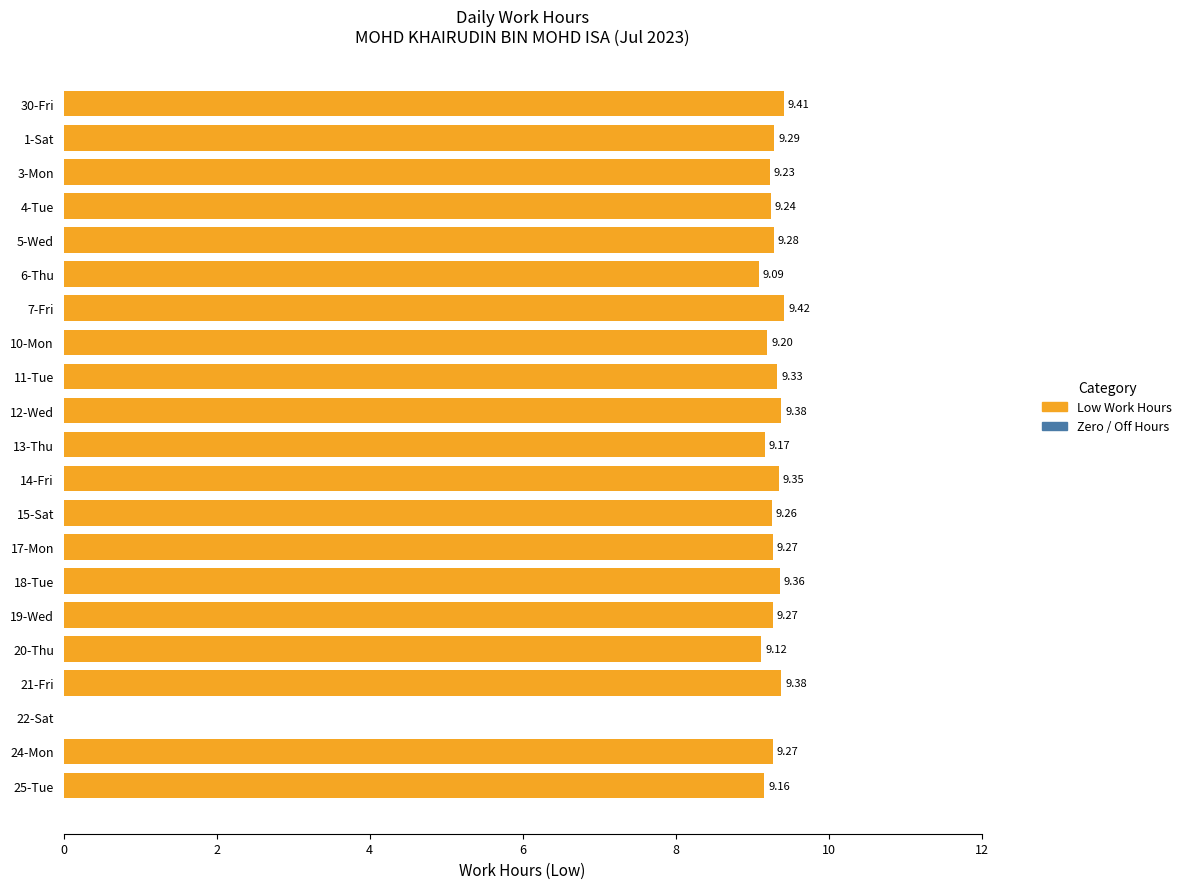

Approximately how many times larger is the value at 1-Sat compared to 18-Tue?

1.0